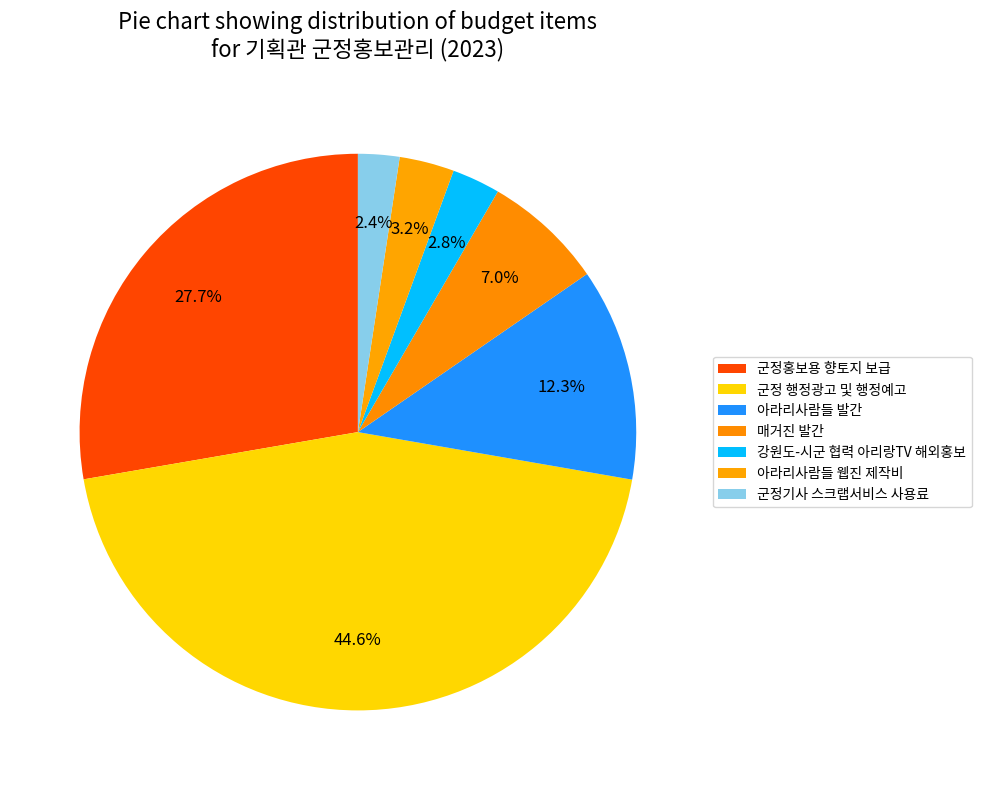

To the nearest percent, what is the average slice percentage?

14%